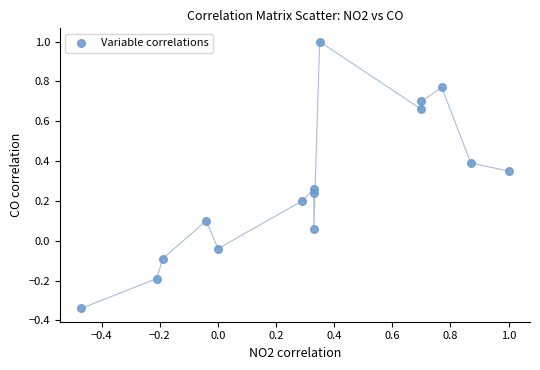

What is the range of X values (max minus min)?

1.5